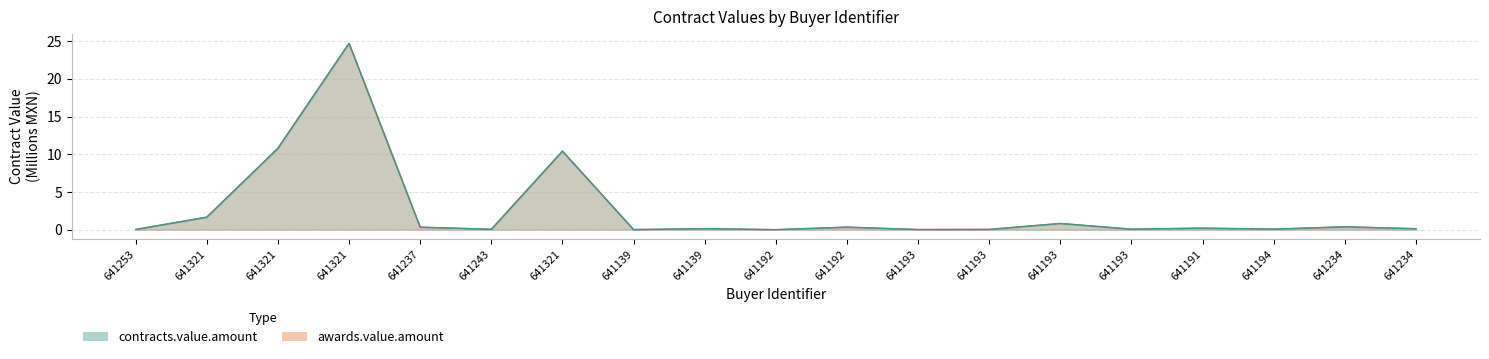

Reading left to right, what are all the values shown in this chart?

awards.value.amount: 0.0	1.7	10.8	24.7	0.3	0.0	10.4	0.0	0.1	0.0	0.3	0.0	0.0	0.8	0.1	0.2	0.1	0.4	0.1
contracts.value.amount: 0.0	1.7	10.8	24.7	0.3	0.0	10.4	0.0	0.1	0.0	0.3	0.0	0.0	0.8	0.1	0.2	0.1	0.4	0.1